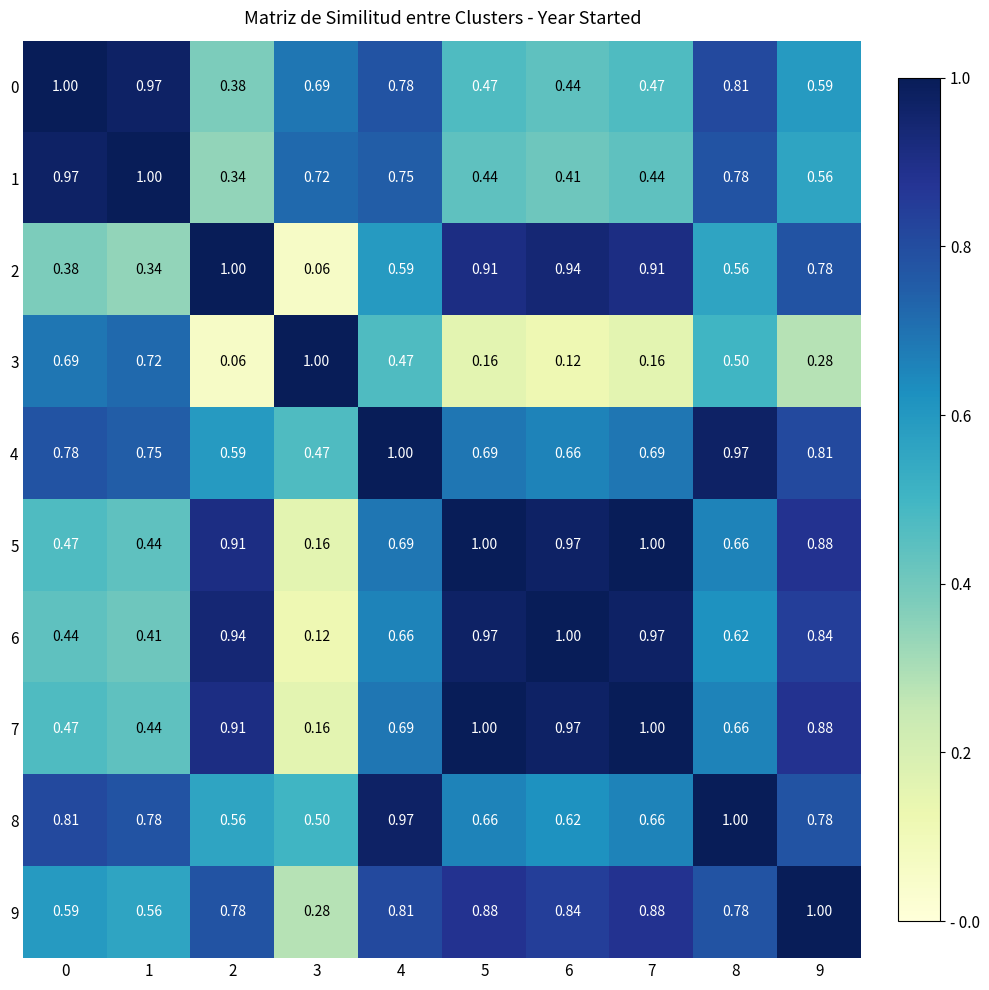

Is the value of 9 at 6 greater than the value of 6 at 5?

No